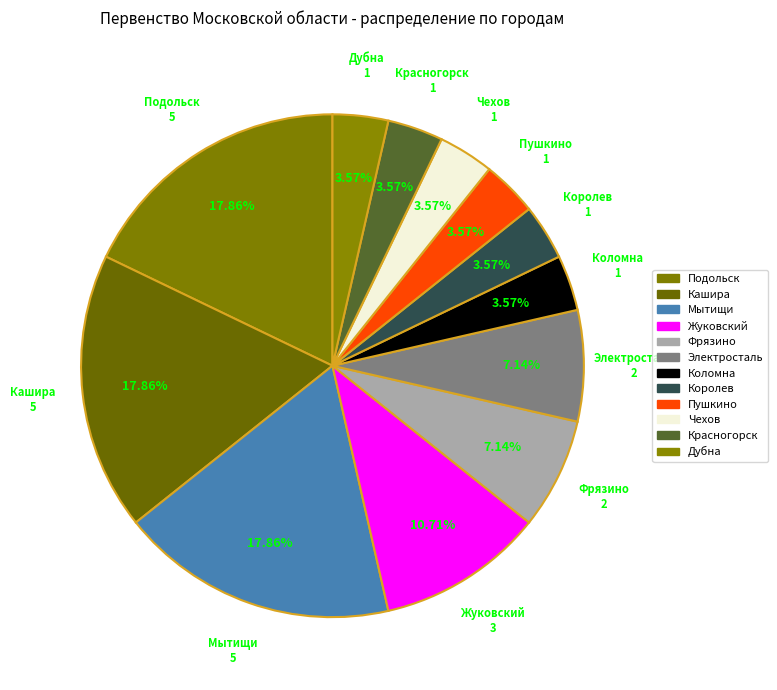

How many segments does this pie chart have?

12